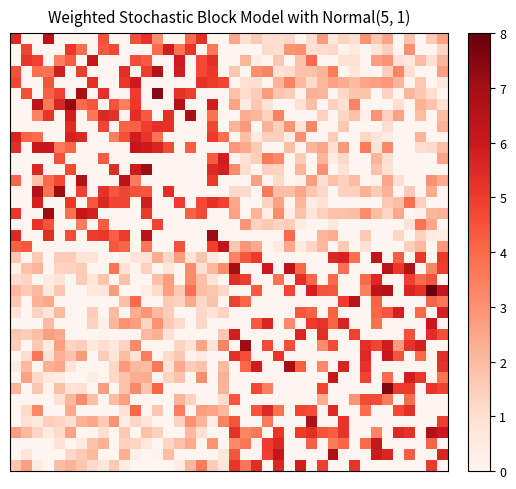

At which category is the sum across all series the highest?

39